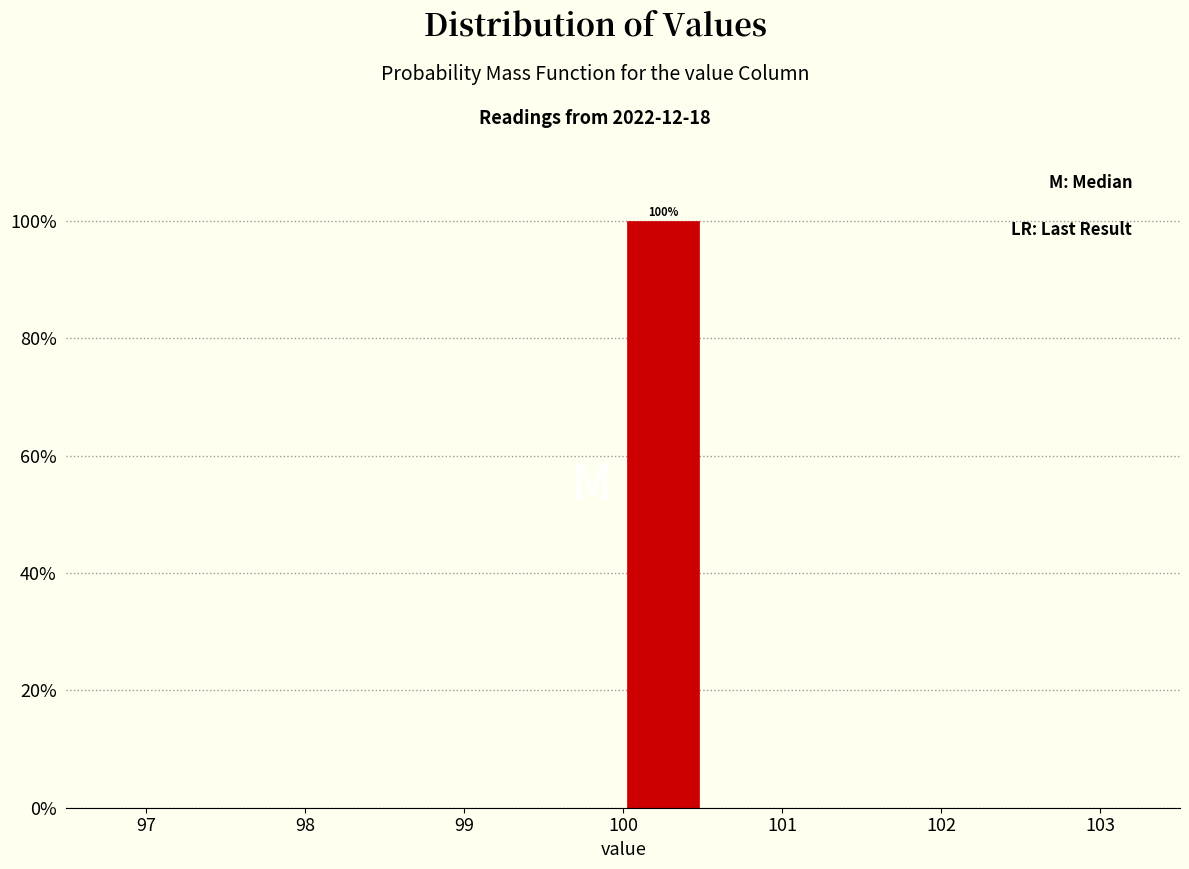

Which range on the x-axis has the tallest bar?

100.0 to 100.5